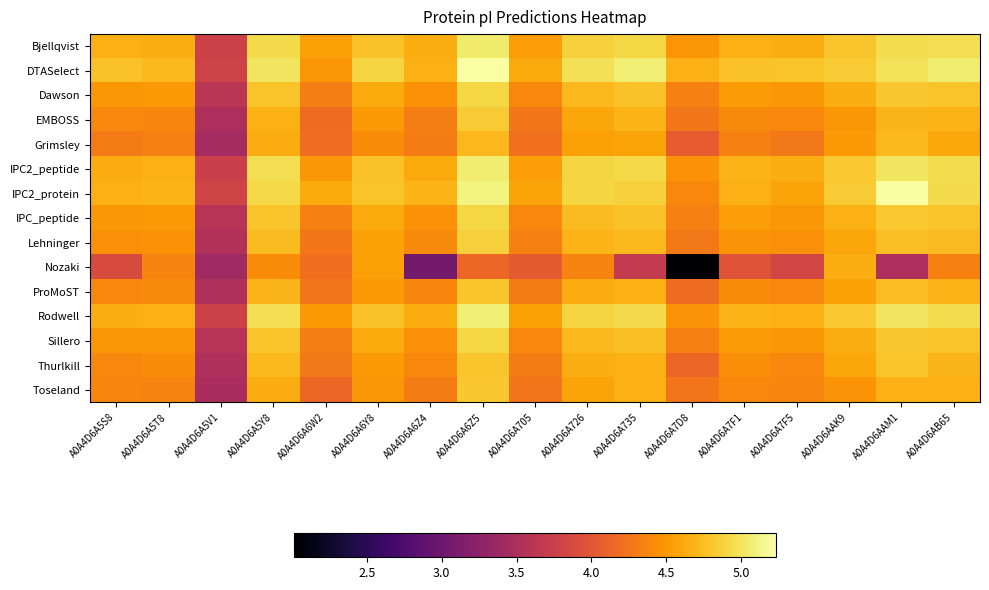

Count the number of data series in this chart.

15